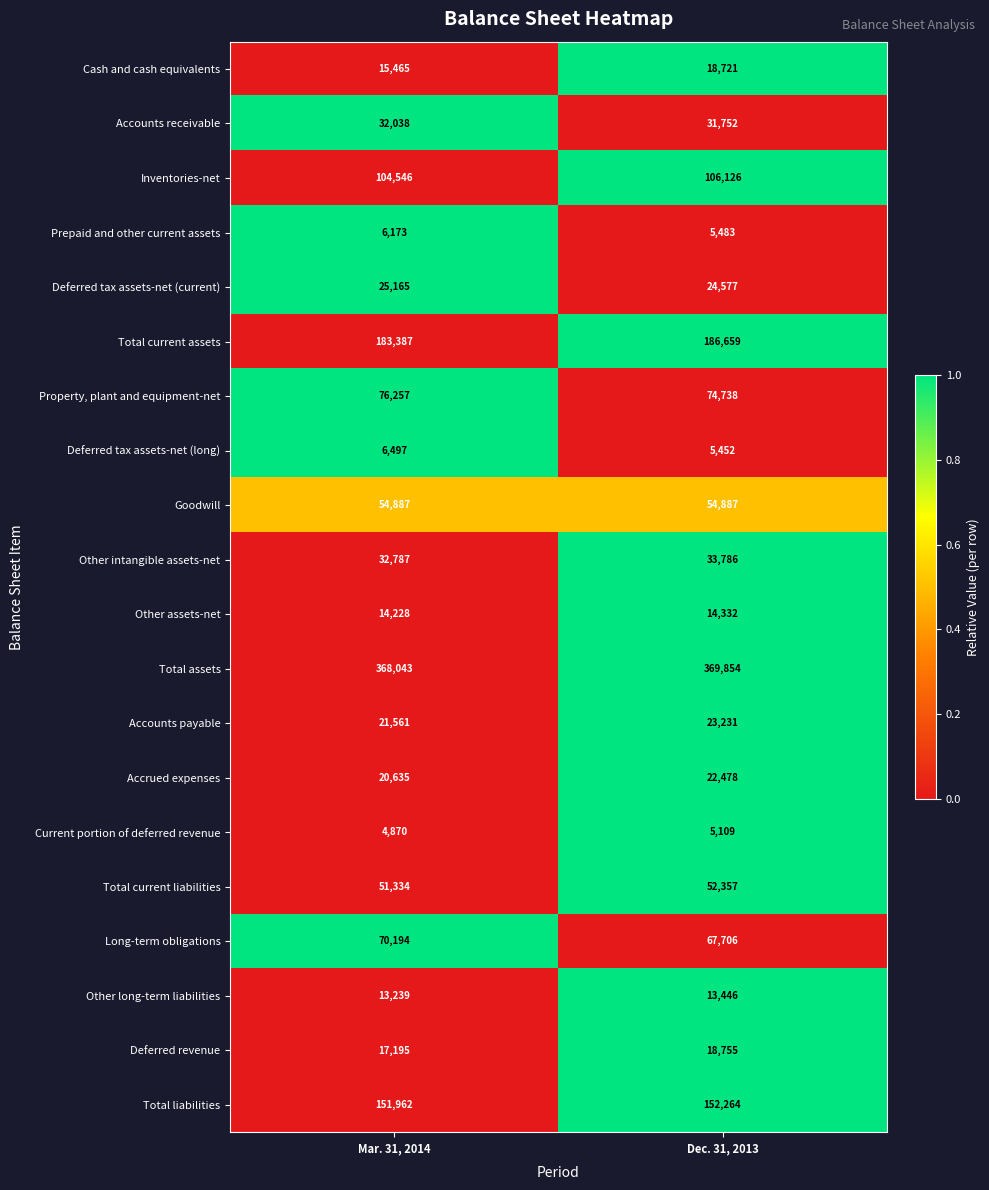

The Total liabilities series shows 151962 at Mar. 31, 2014. True or false?

True